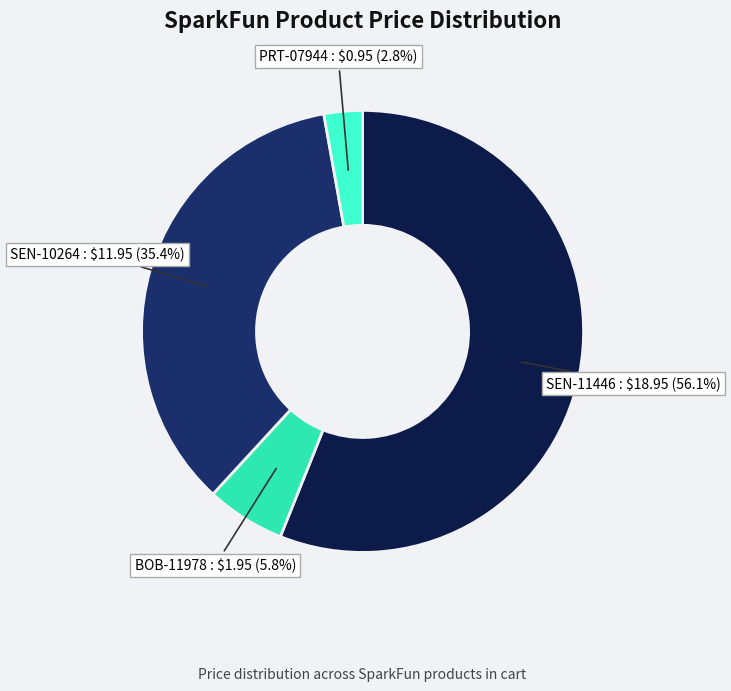

How many slices are in this pie chart?

4